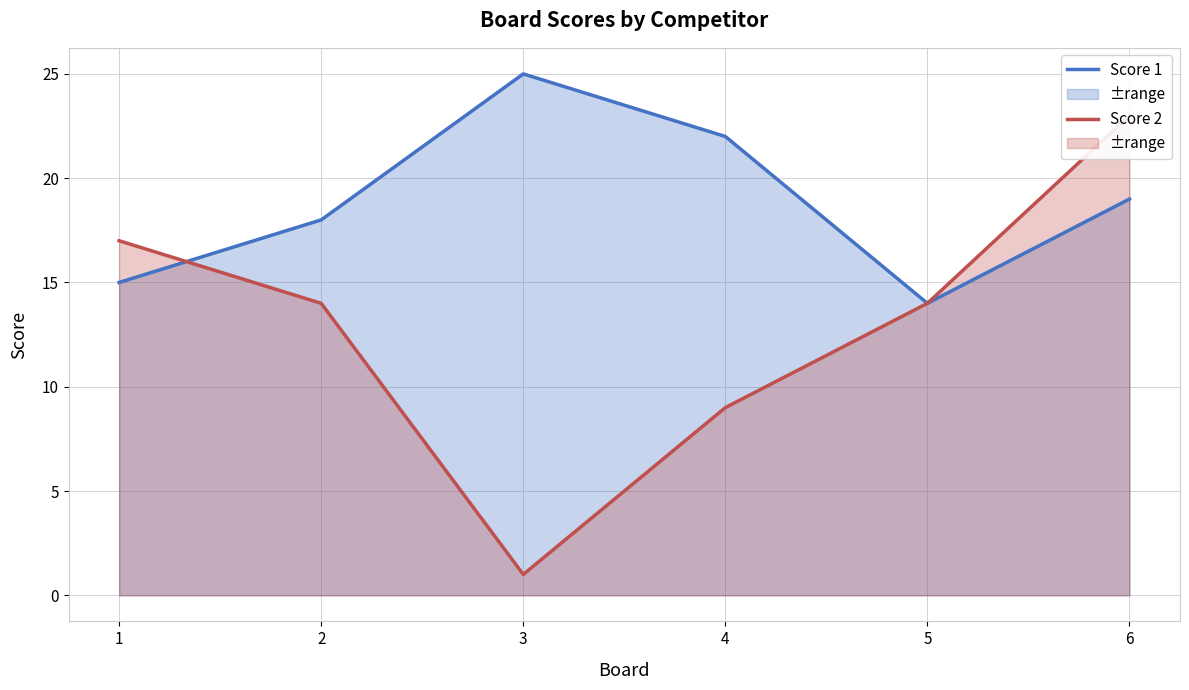

What is the difference between the highest and lowest values at 2?

4